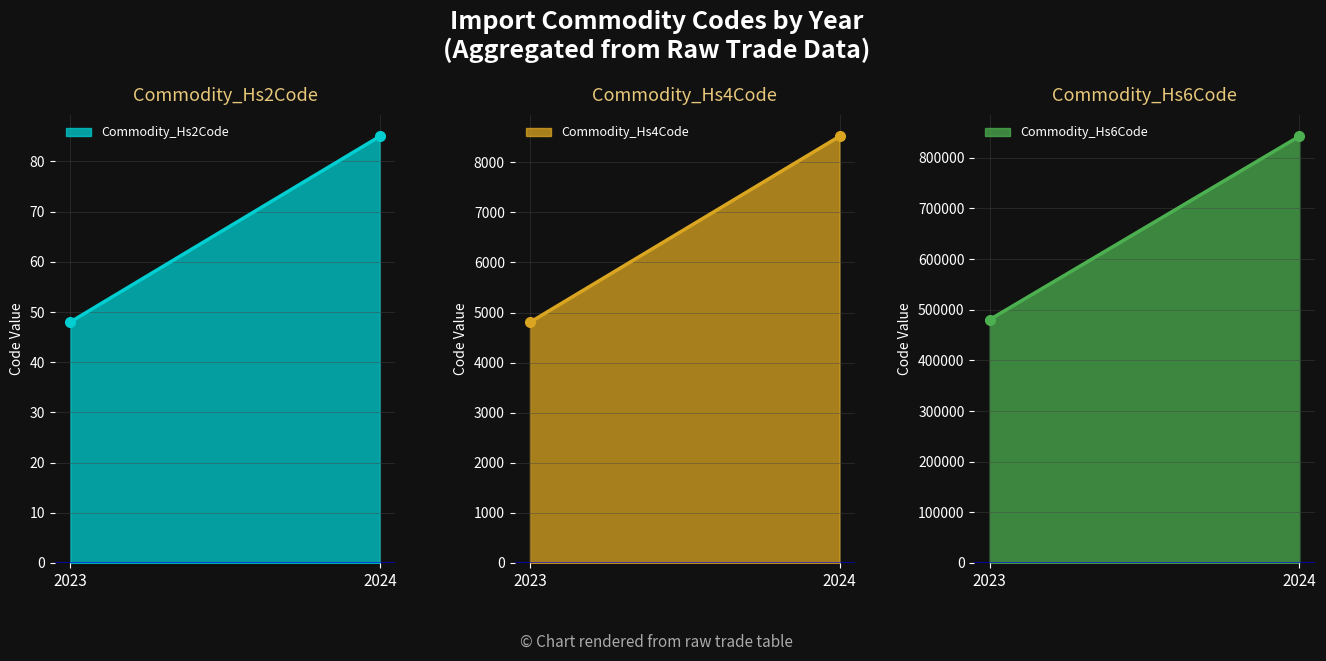

What is the value of the Commodity_Hs4Code point at the 2nd from the left?

8519